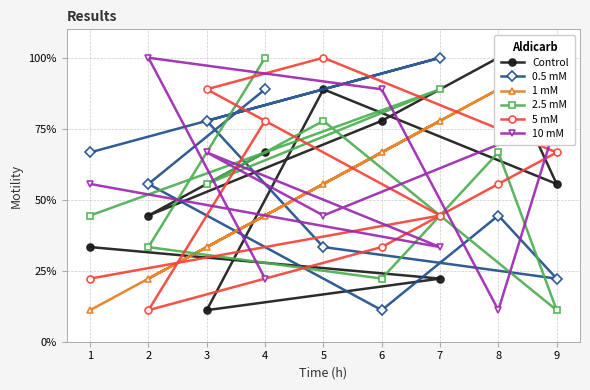

What is the maximum value shown in the chart?

100.0